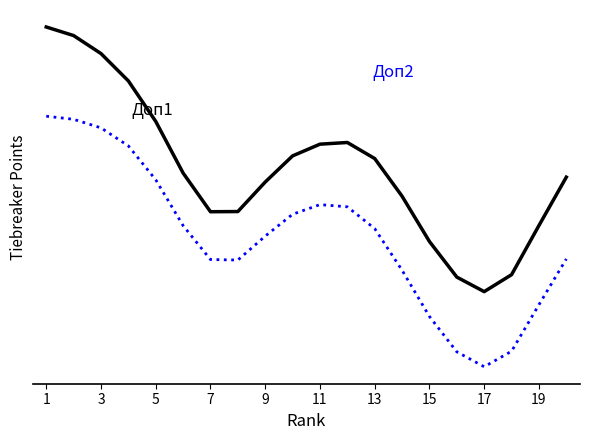

Is this an area chart (filled region under the line)?

No